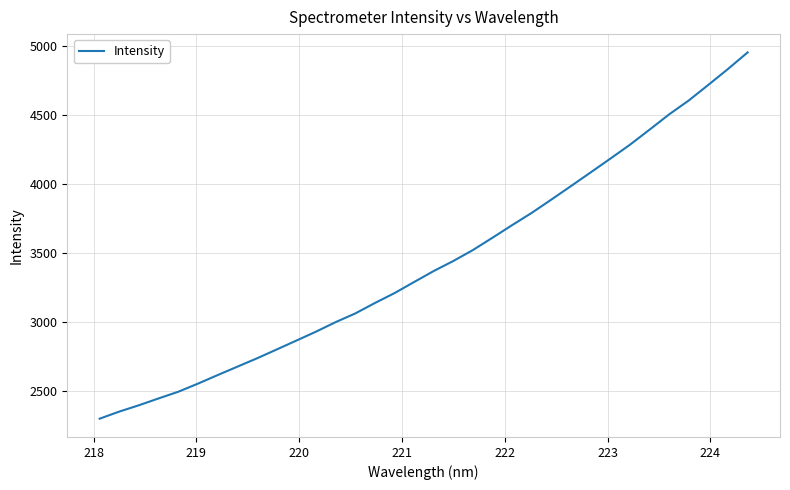

What is the difference between the maximum and minimum values?

2653.7